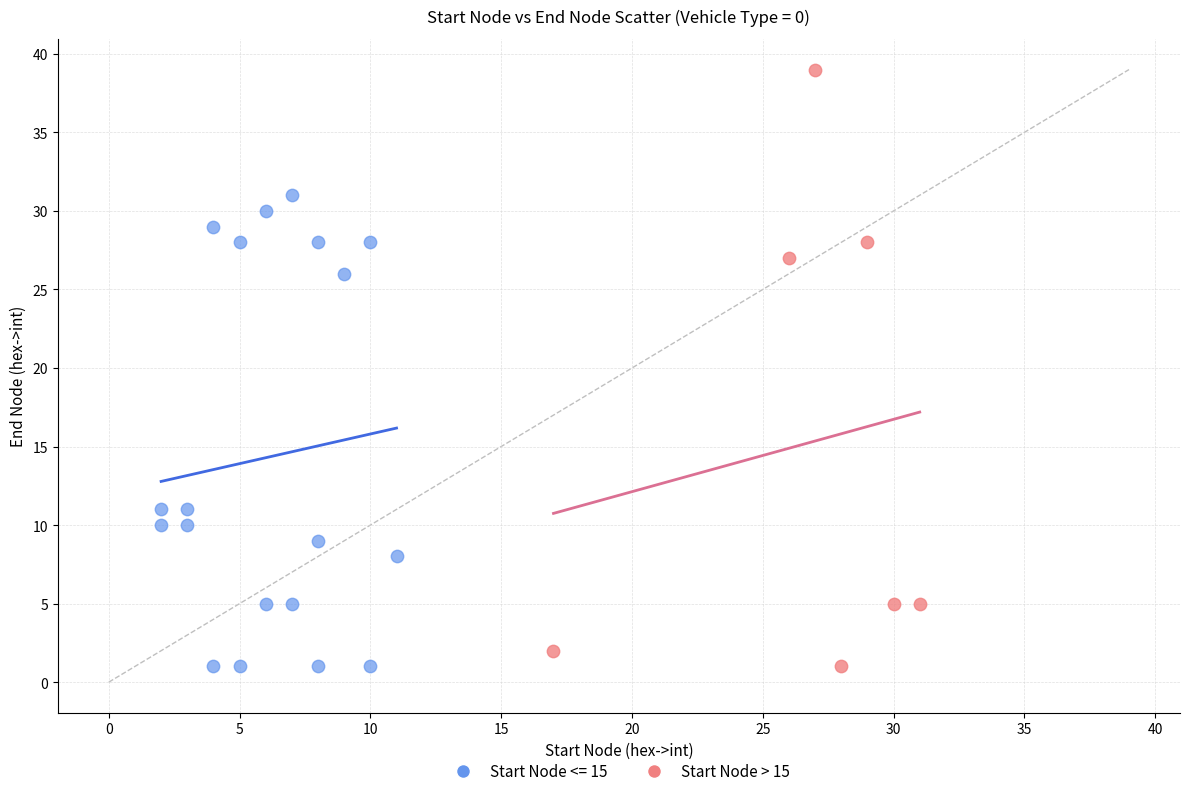

Which series contains the highest Y value?

Start Node > 15